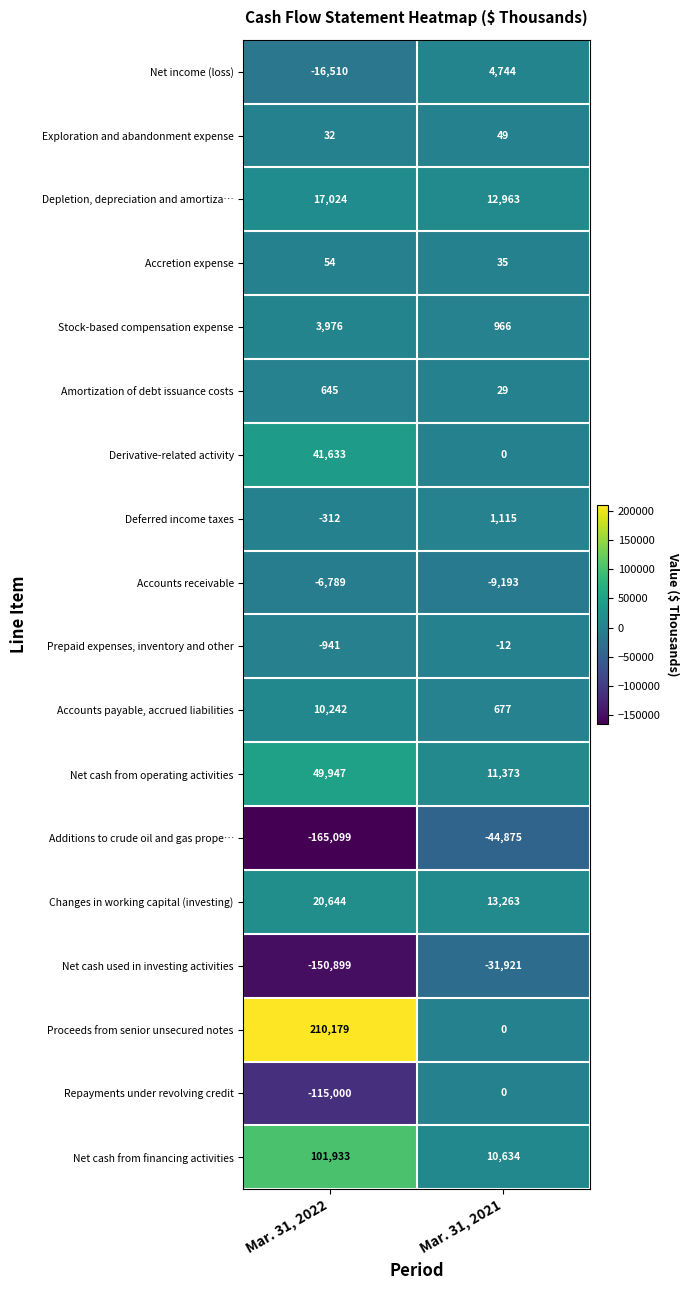

Rank the series at Mar. 31, 2022 from lowest to highest value.

Additions to crude oil and gas prope…, Net cash used in investing activities, Repayments under revolving credit, Net income (loss), Accounts receivable, Prepaid expenses, inventory and other, Deferred income taxes, Exploration and abandonment expense, Accretion expense, Amortization of debt issuance costs, Stock-based compensation expense, Accounts payable, accrued liabilities, Depletion, depreciation and amortiza…, Changes in working capital (investing), Derivative-related activity, Net cash from operating activities, Net cash from financing activities, Proceeds from senior unsecured notes